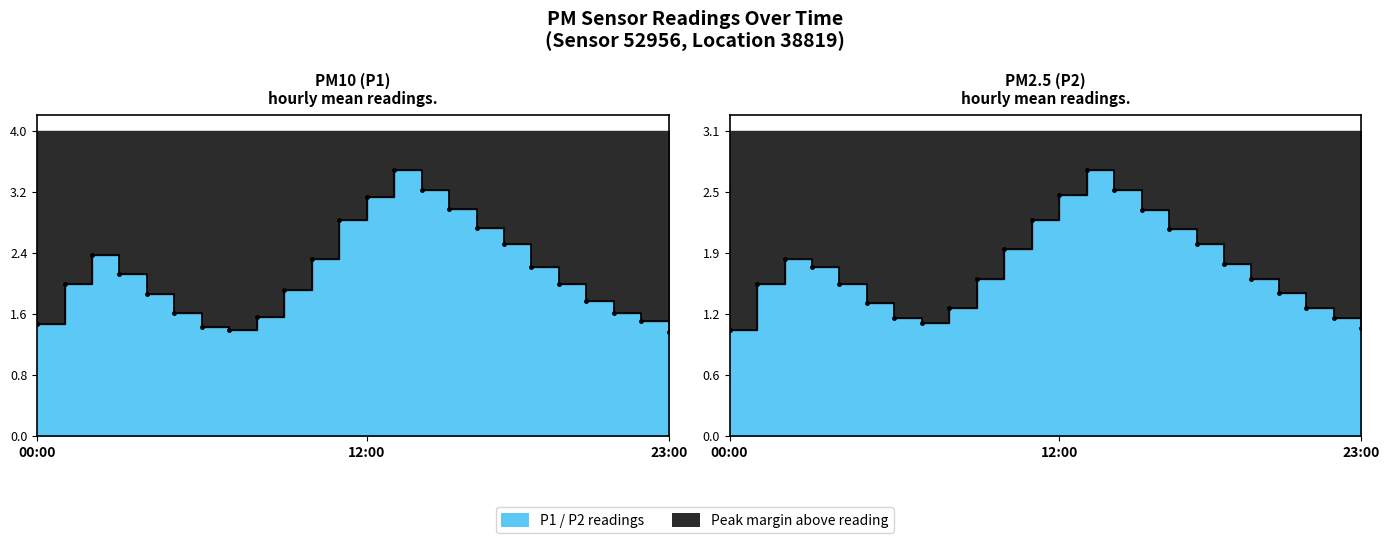

What is the total value across all series at 01:00?

3.5